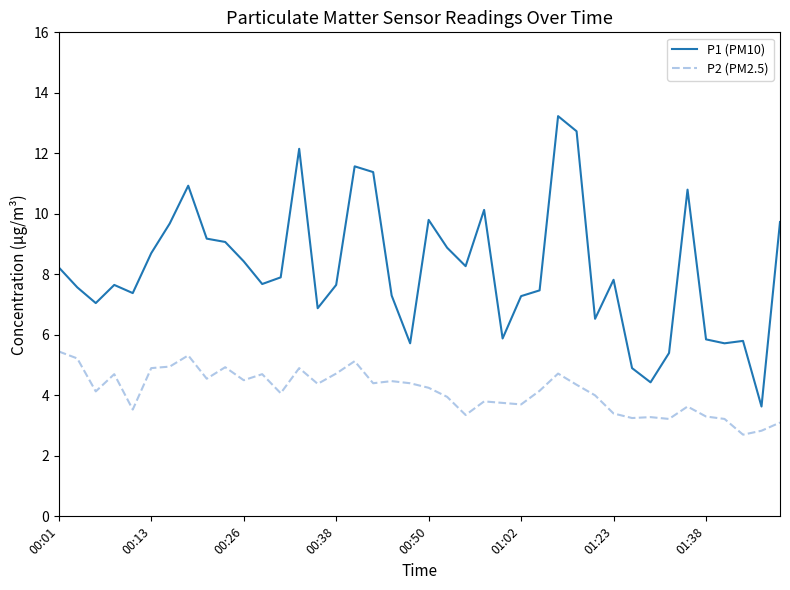

Which series has the largest total across all categories?

P1 (PM10)